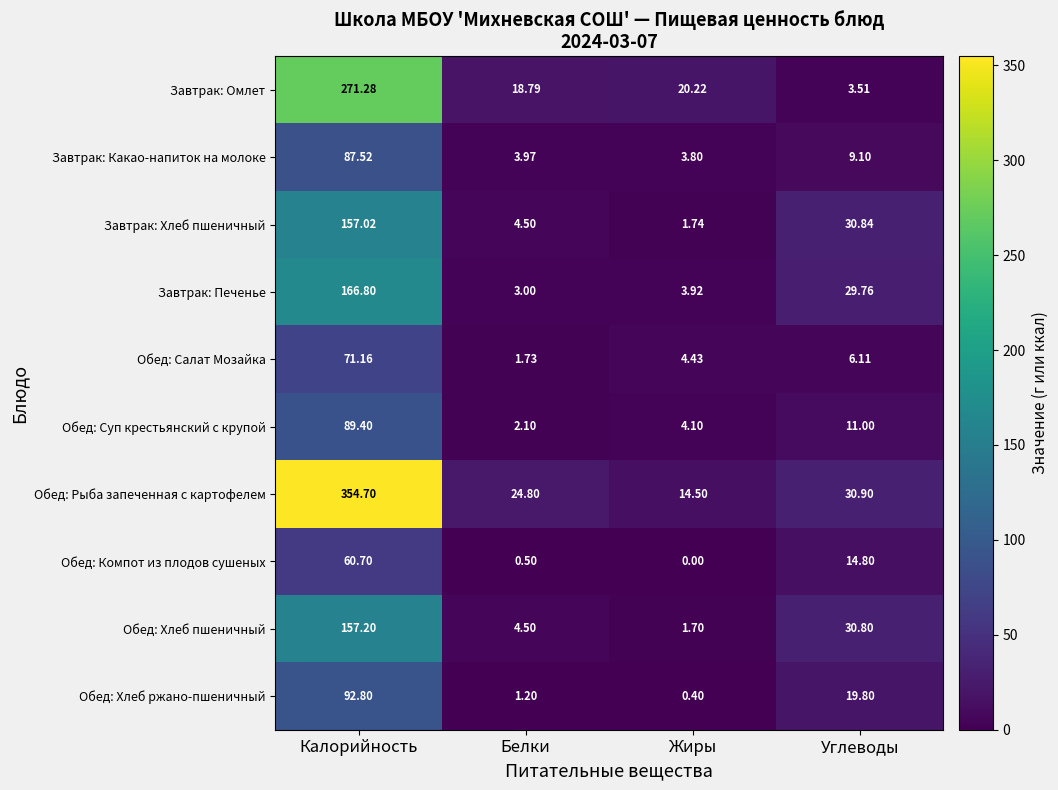

At which label is Завтрак: Хлеб пшеничный closest to 79?

Углеводы